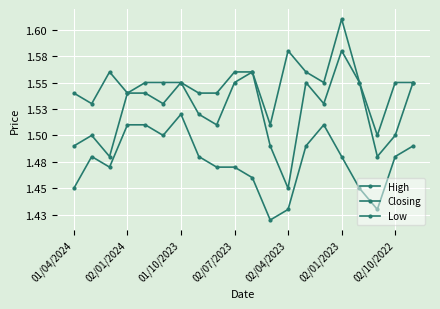

Does the chart have visible grid lines?

Yes